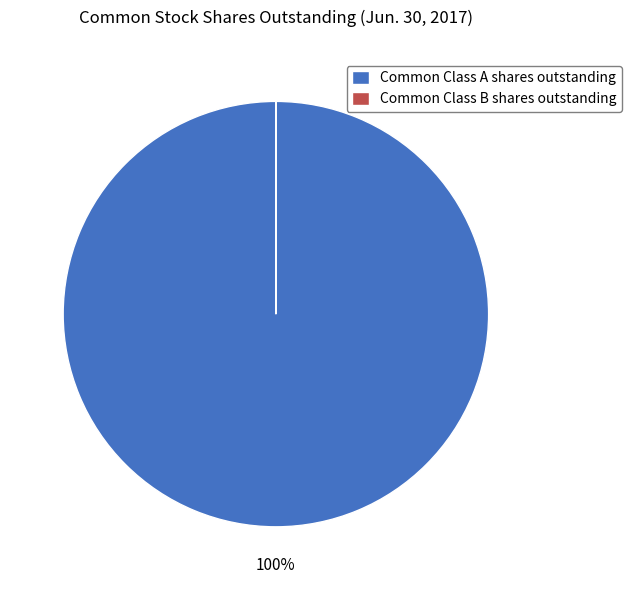

Which category accounts for the majority?

Common Class A shares outstanding